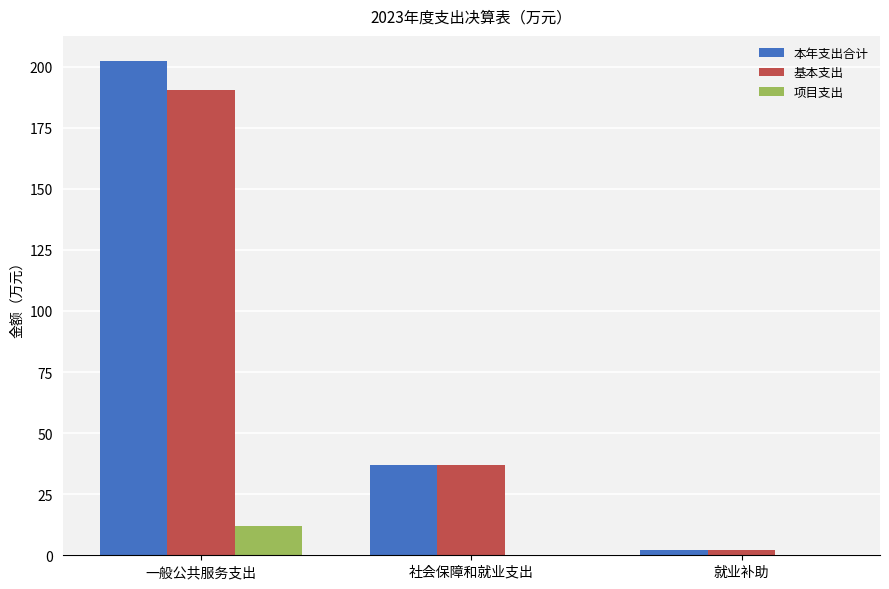

The value of 项目支出 at 社会保障和就业支出 is 0.0. True or false?

True